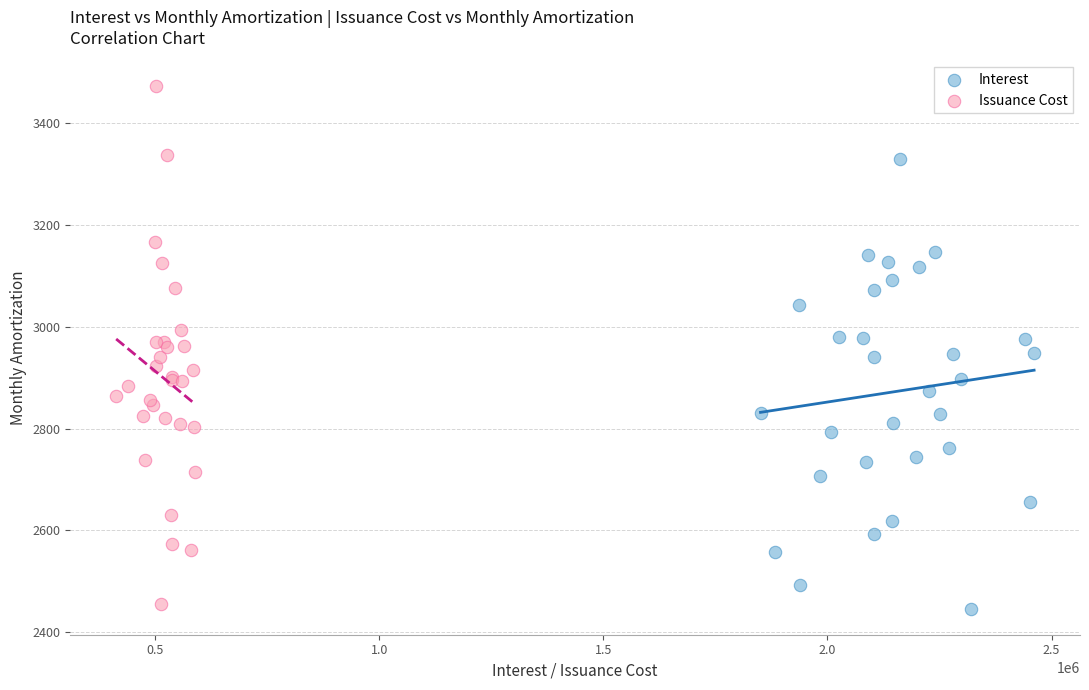

Which series reaches the maximum Y coordinate?

Issuance Cost